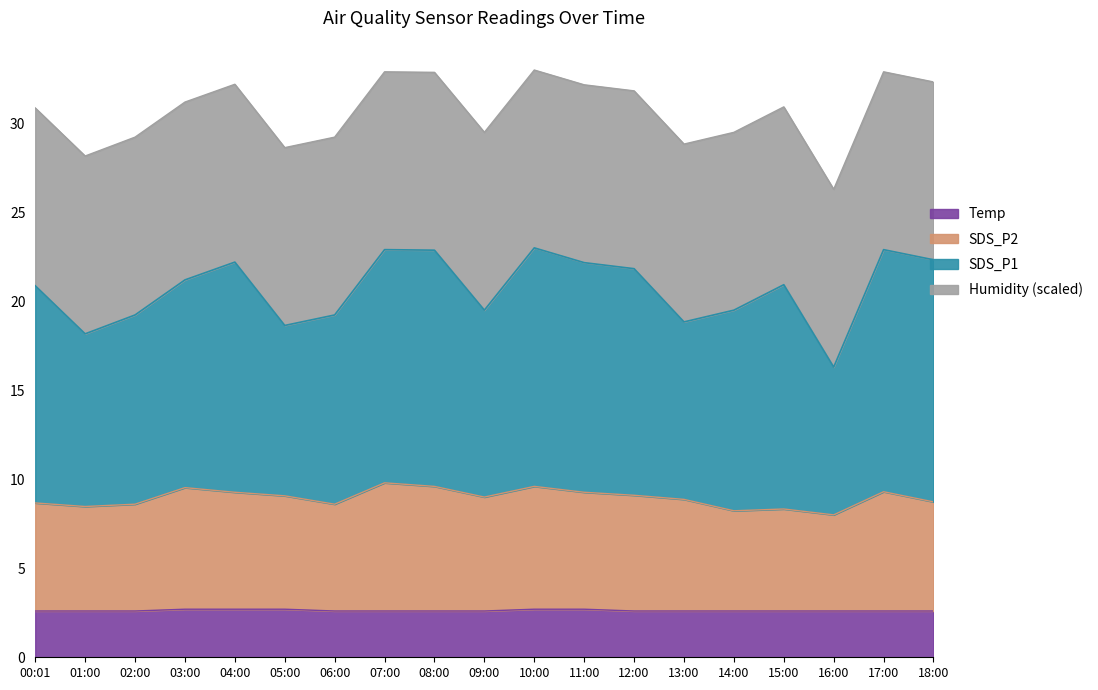

What is the total value across all series at 18:00?

32.3